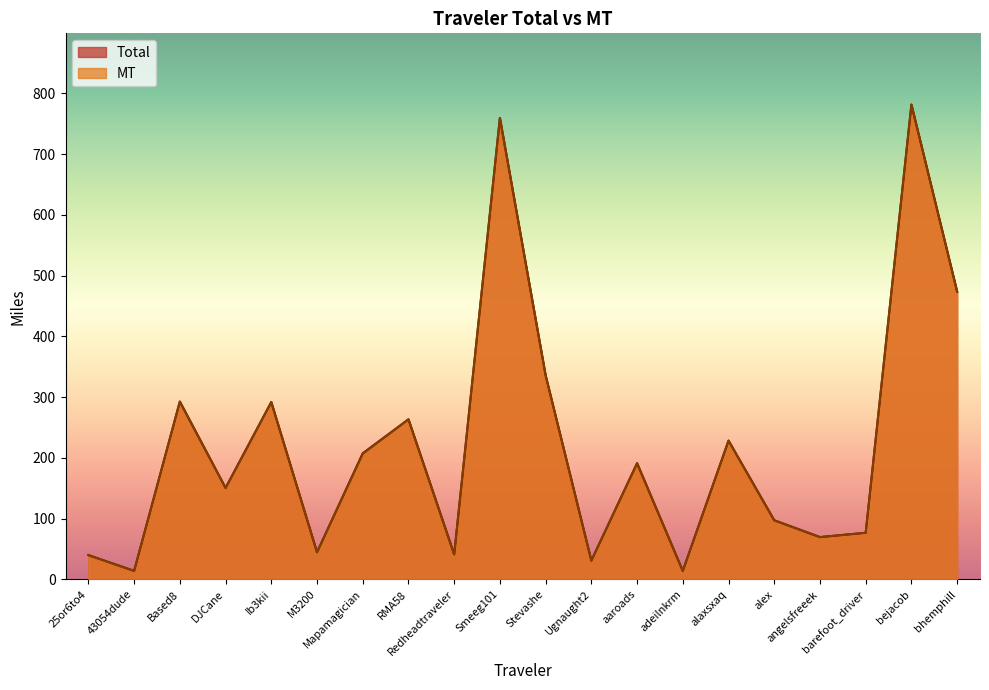

What value does the MT series have at DJCane?

150.5